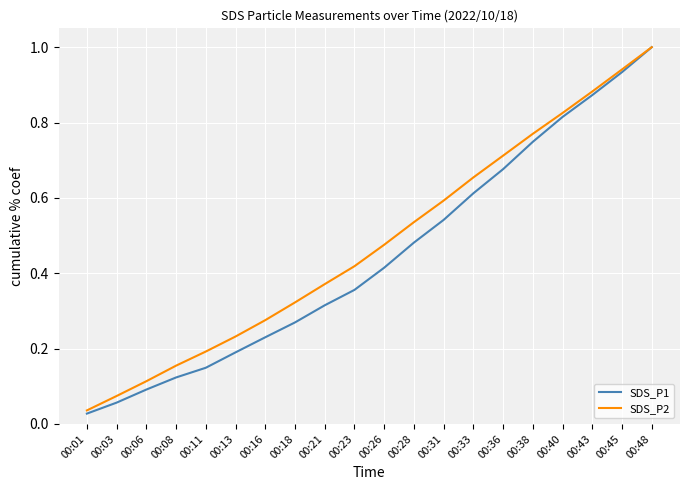

True or false: SDS_P2 has more than 2 points higher than both neighbors.

False